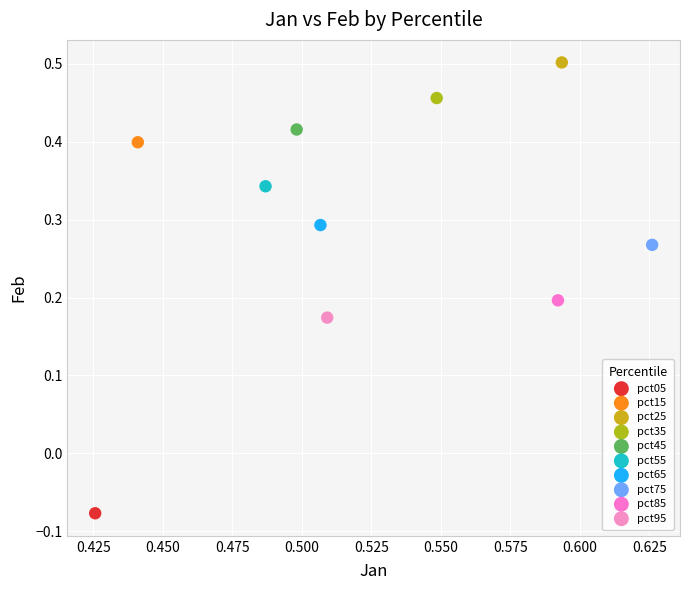

What are all the series names shown in the legend?

pct05, pct15, pct25, pct35, pct45, pct55, pct65, pct75, pct85, pct95